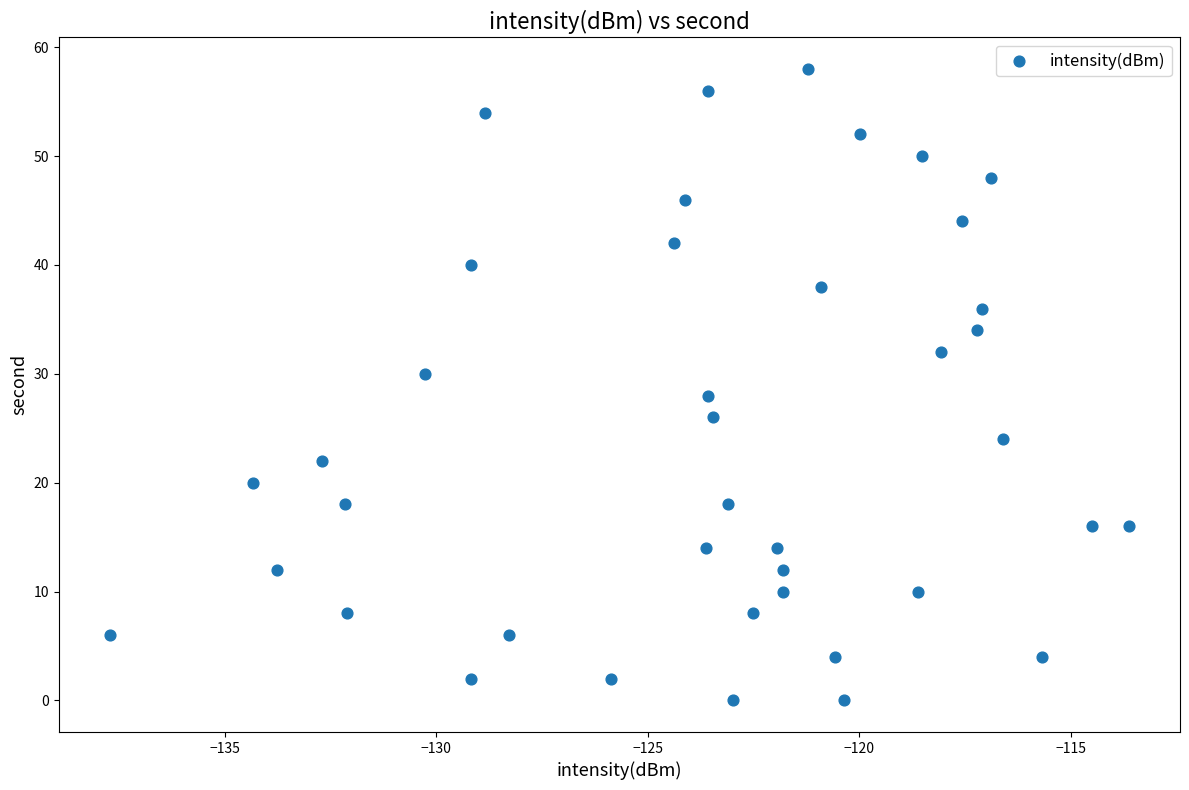

What is the range of Y values (max minus min)?

58